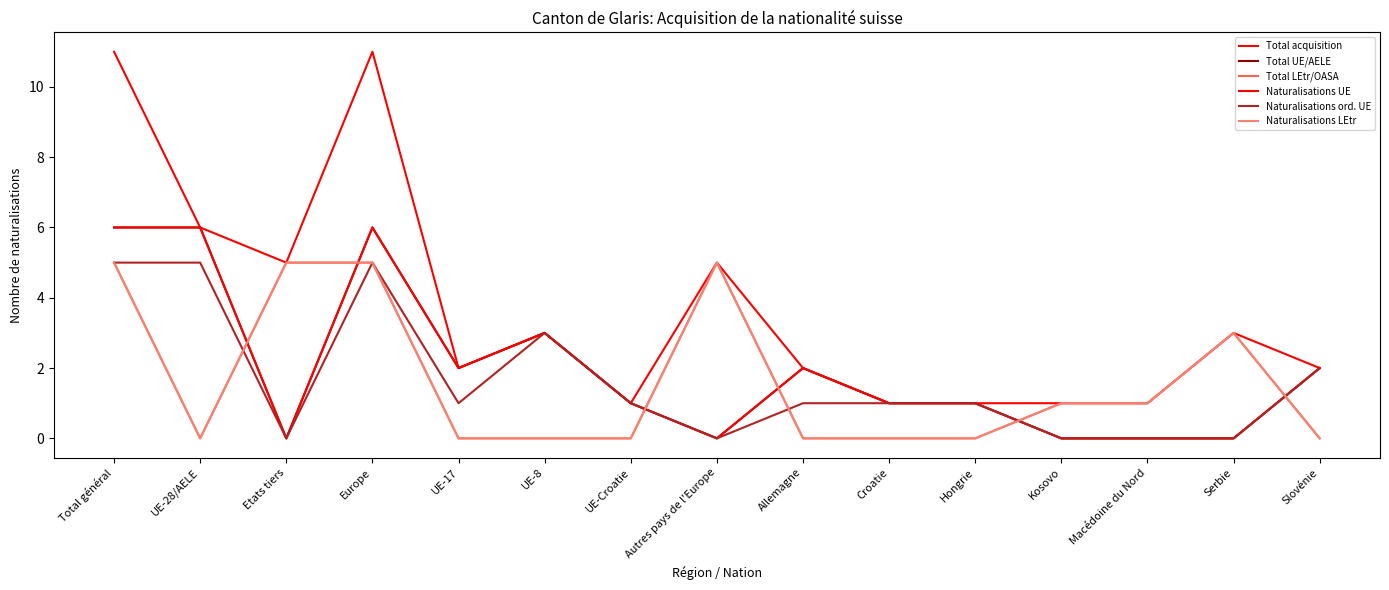

Where is Naturalisations LEtr nearest to the value 2?

Kosovo